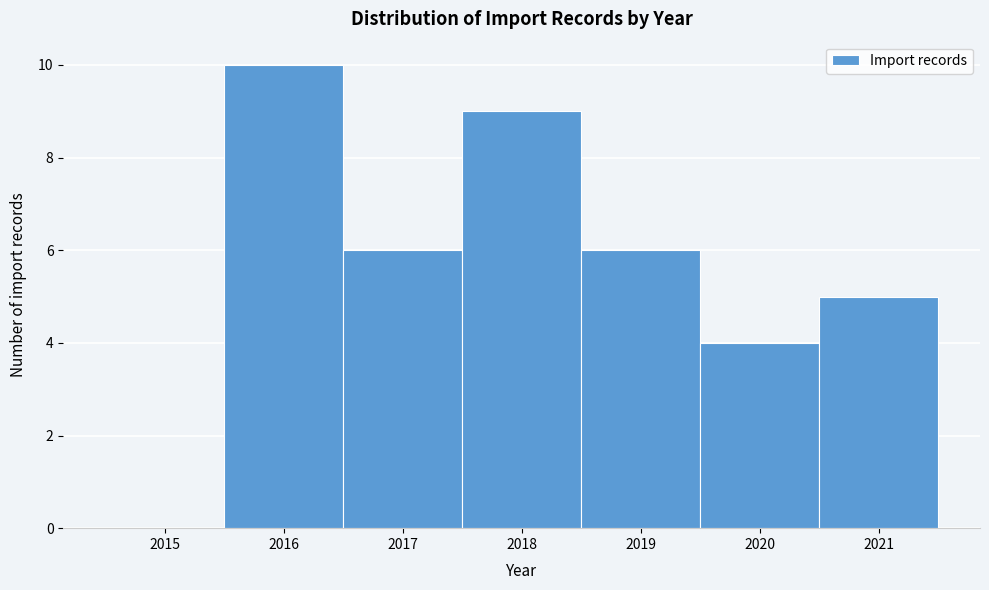

Reading right to left, extract all data points from this chart.

2021=5	2020=4	2019=6	2018=9	2017=6	2016=10	2015=0